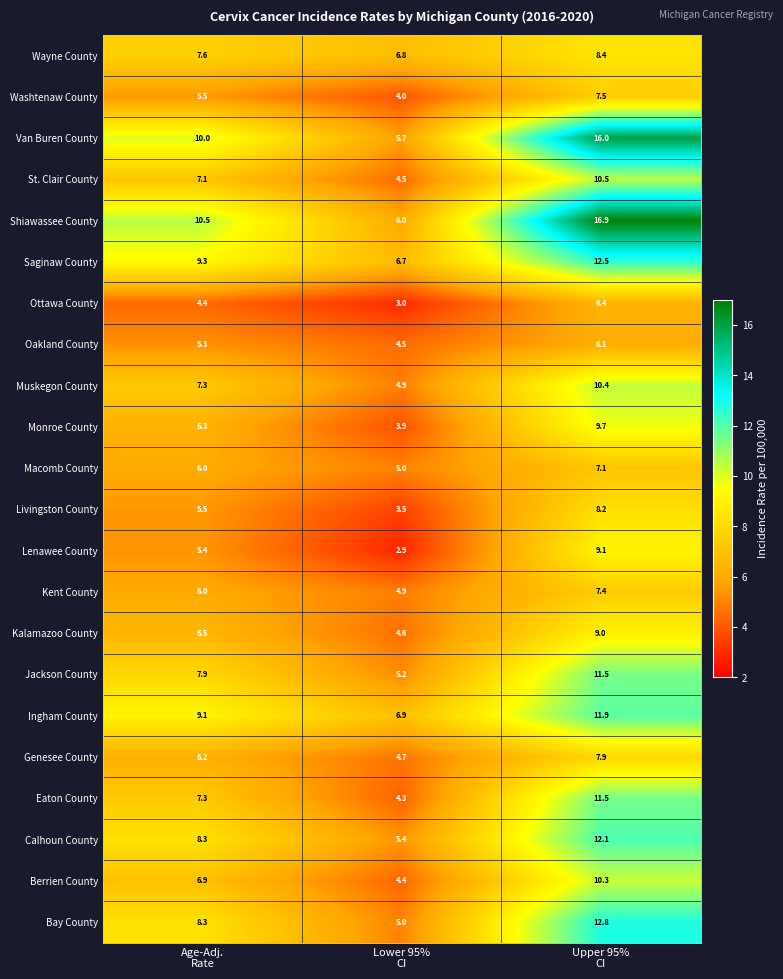

What is the difference between the maximum and second lowest values in the Wayne County series?

0.8